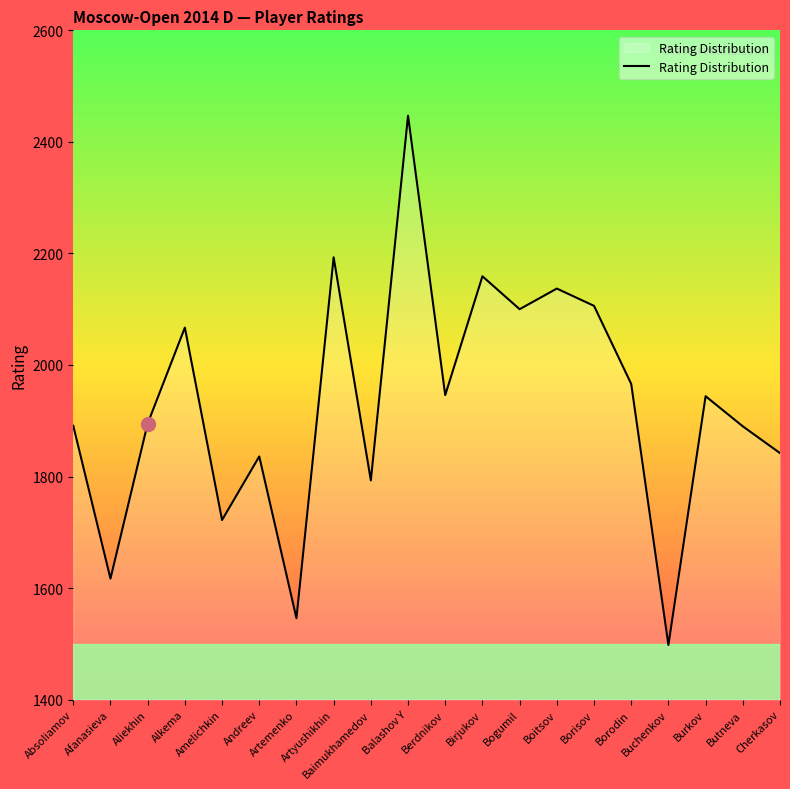

Which label corresponds to the largest value in the chart?

Balashov Y